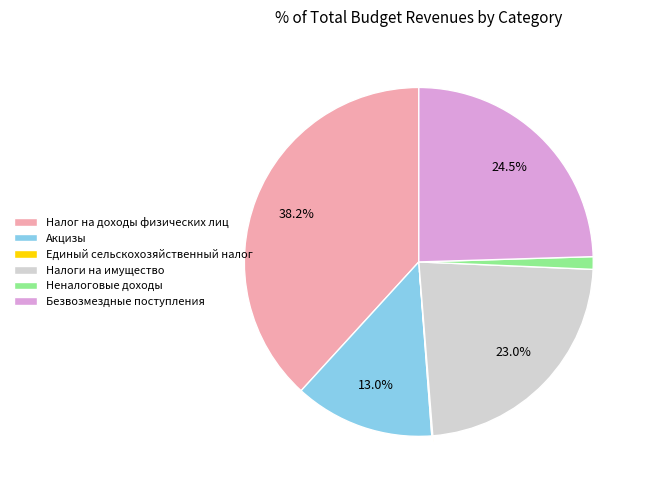

What percentage is the Неналоговые доходы slice, to the nearest percent?

1%